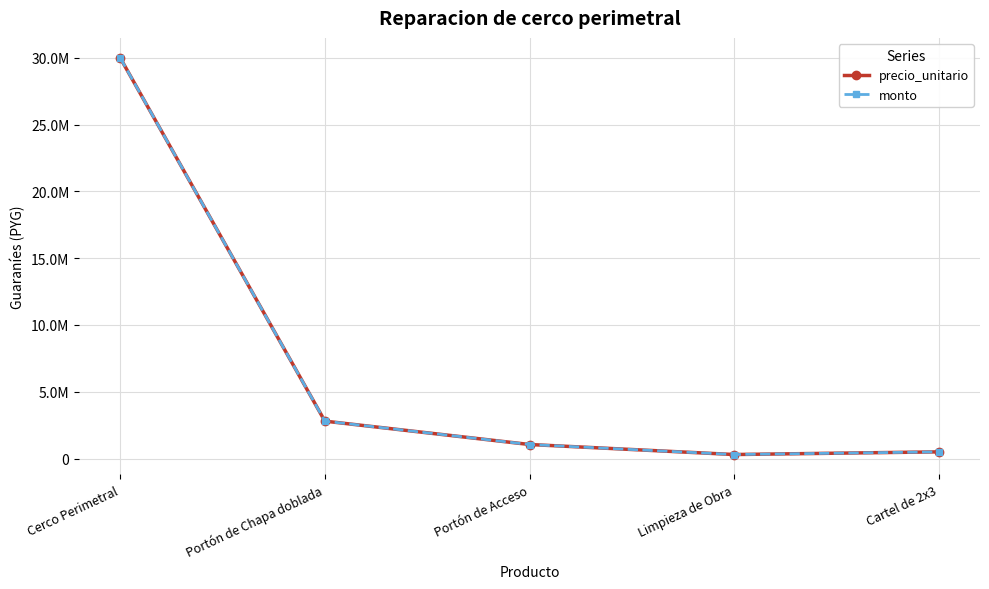

True or false: precio_unitario and monto intersect in this chart.

False